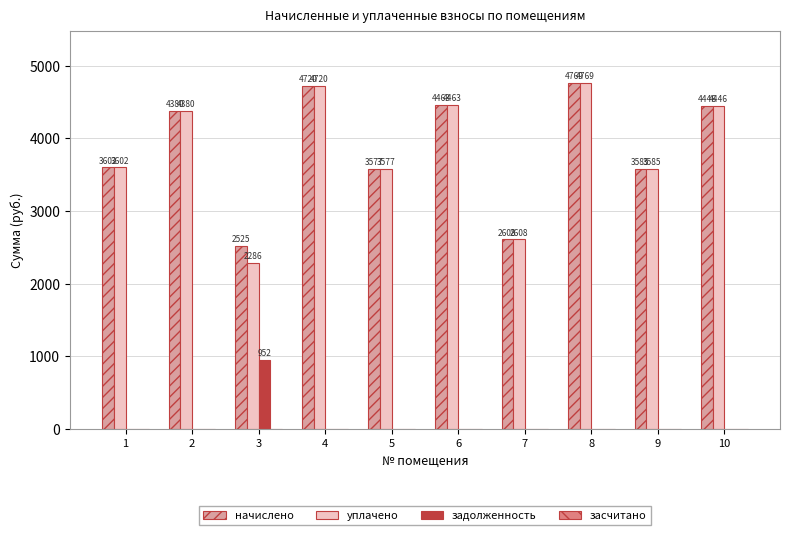

Which series has the largest total across all categories?

начислено